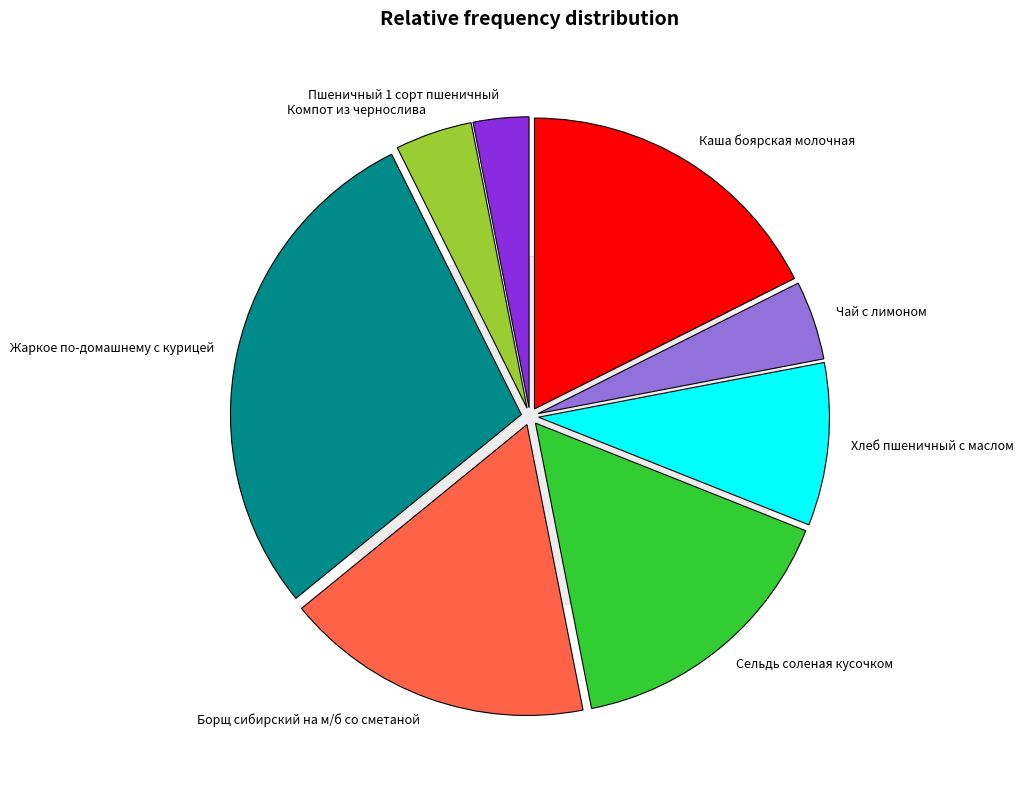

To the nearest percent, what is the average slice percentage?

12%